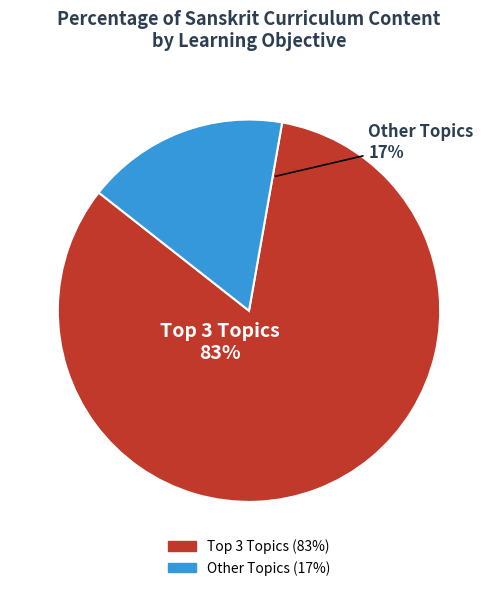

Is there a majority slice in this chart?

Yes